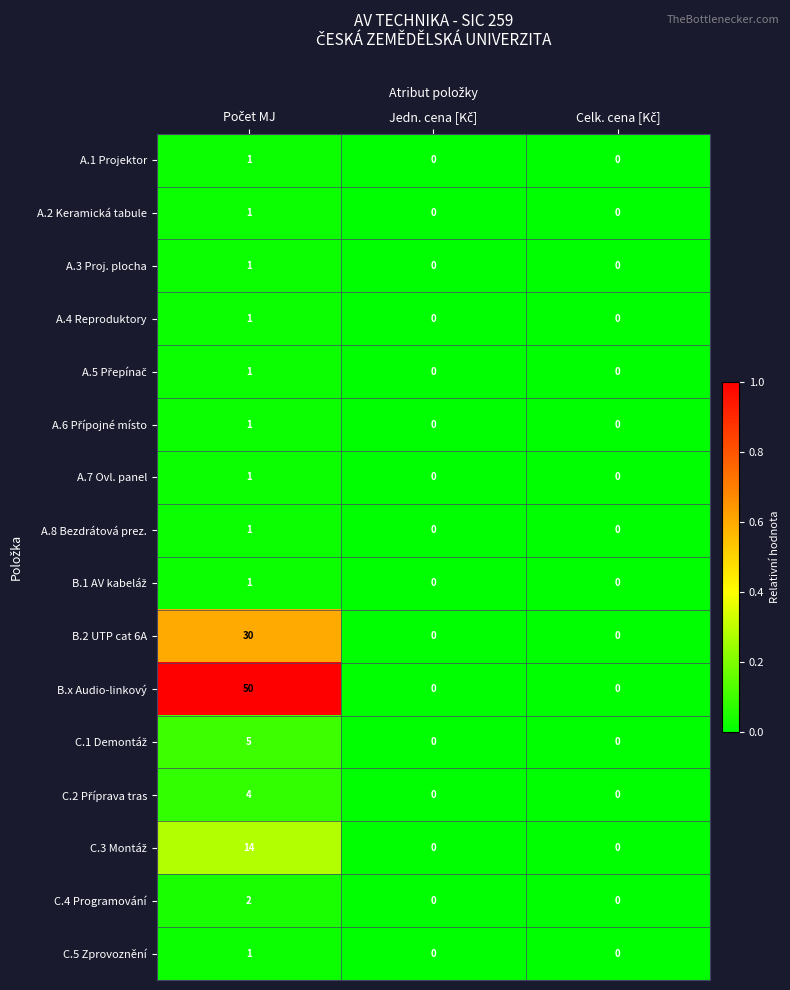

Which series has the largest total across all categories?

B.x Audio-linkový